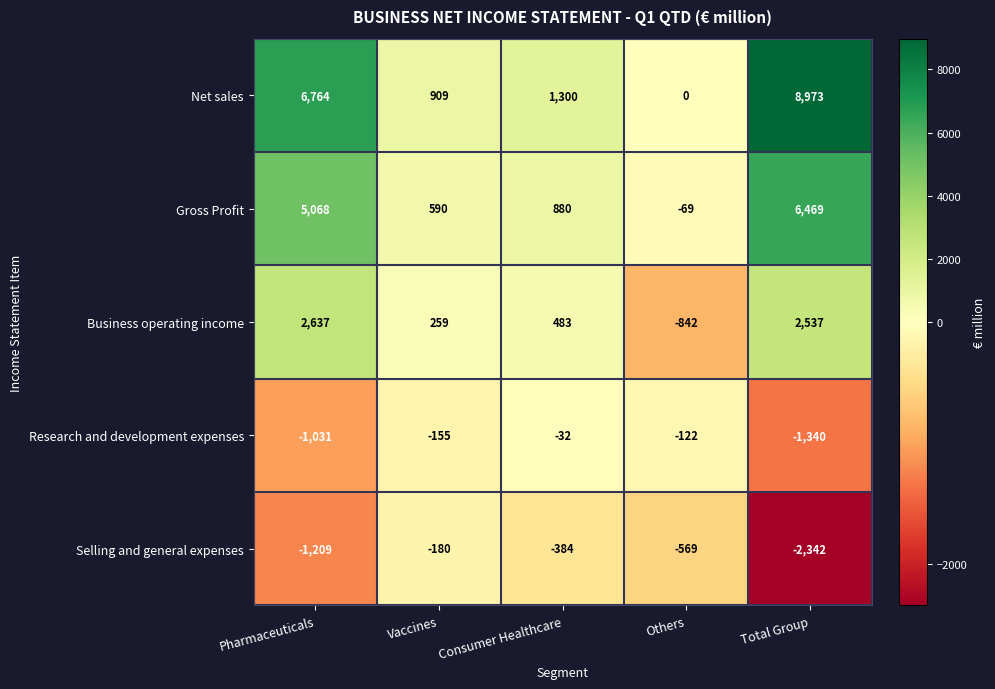

What is the difference between the highest and lowest values at Total Group?

11315